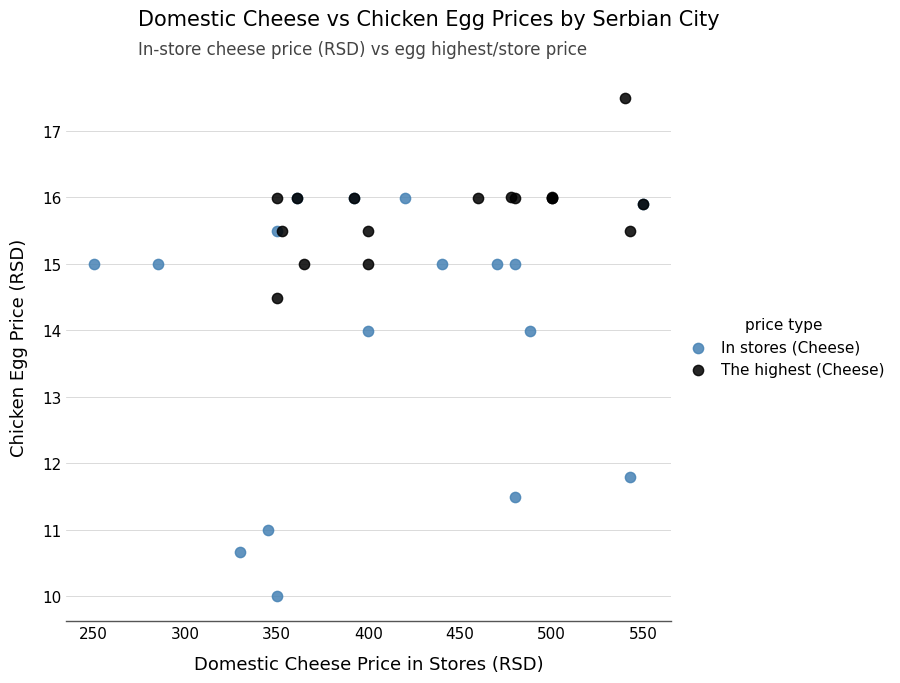

What are all the series names shown in the legend?

In stores (Cheese), The highest (Cheese)